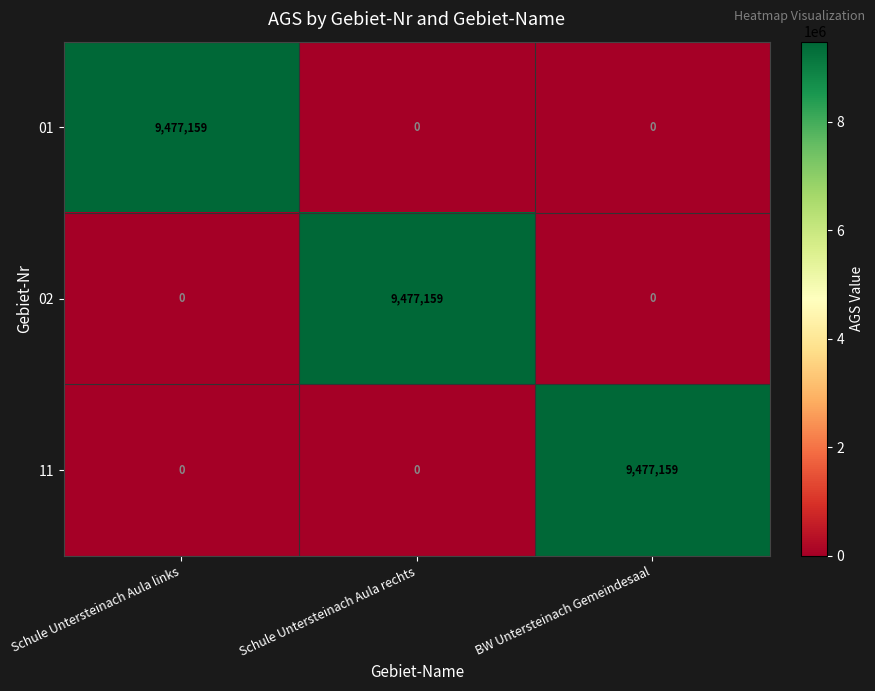

What is the highest value of the 11 series?

9477159